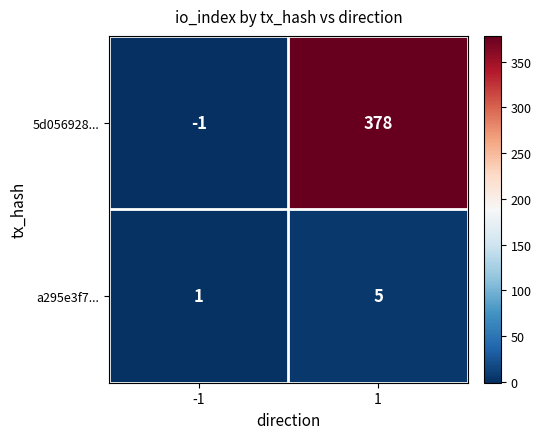

The value of 5d056928... at 1 is 378. True or false?

True